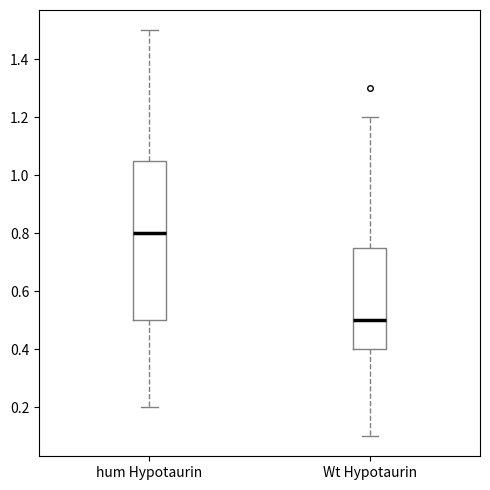

Which box is the tallest, from its lower edge to its upper edge?

hum Hypotaurin